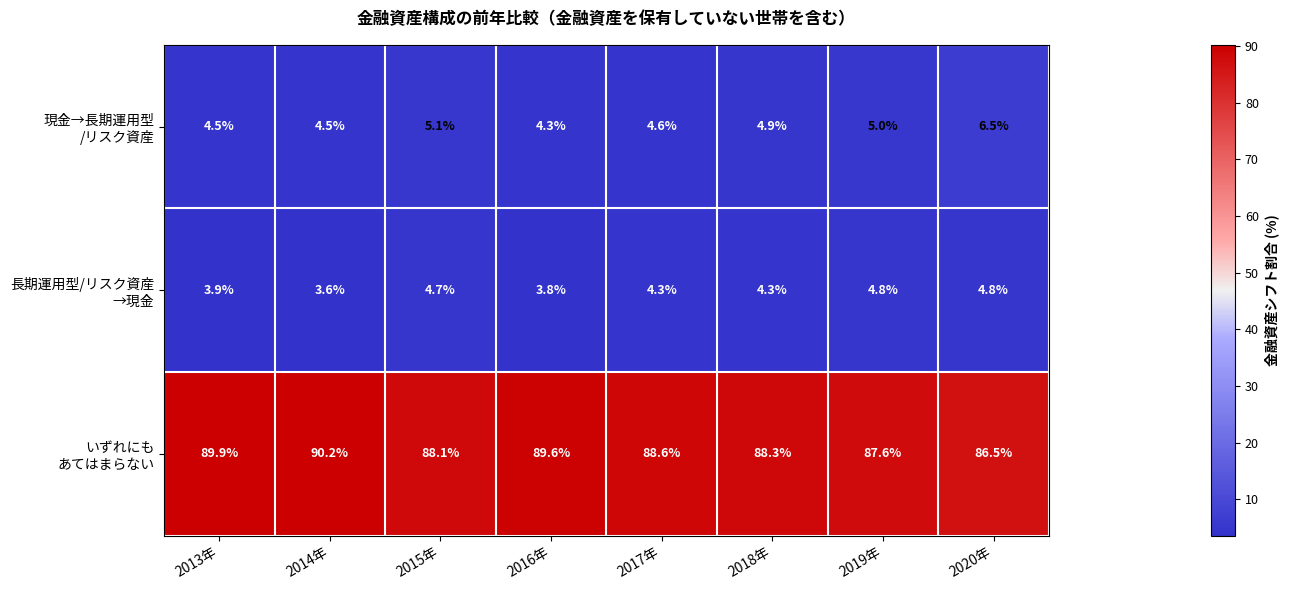

What is the difference between the highest and lowest values at 2017年?

84.3